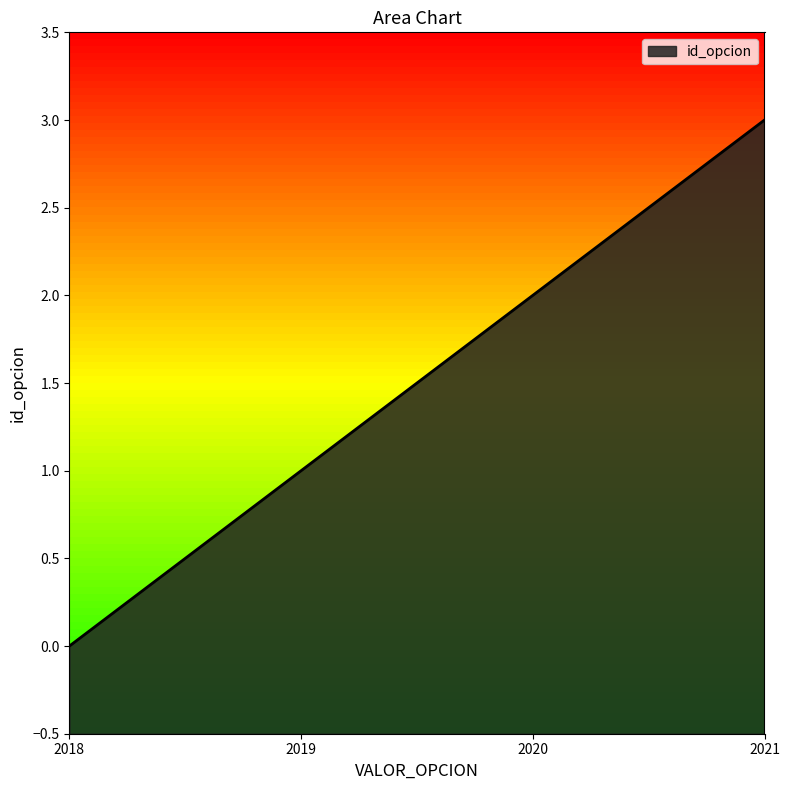

List the labels in order of value, smallest first.

2018, 2019, 2020, 2021